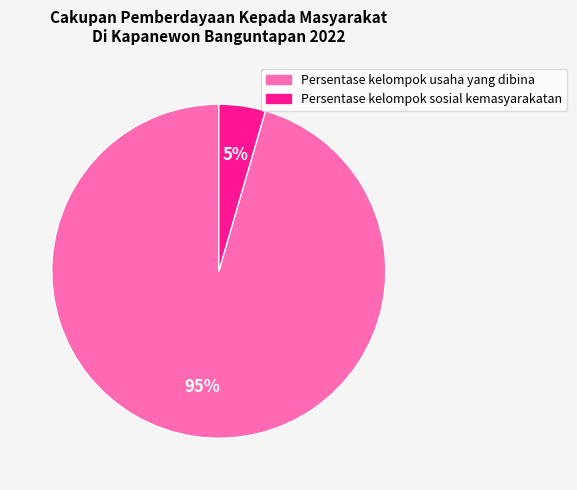

What percentage is the Persentase kelompok usaha yang dibina slice, to the nearest percent?

95%